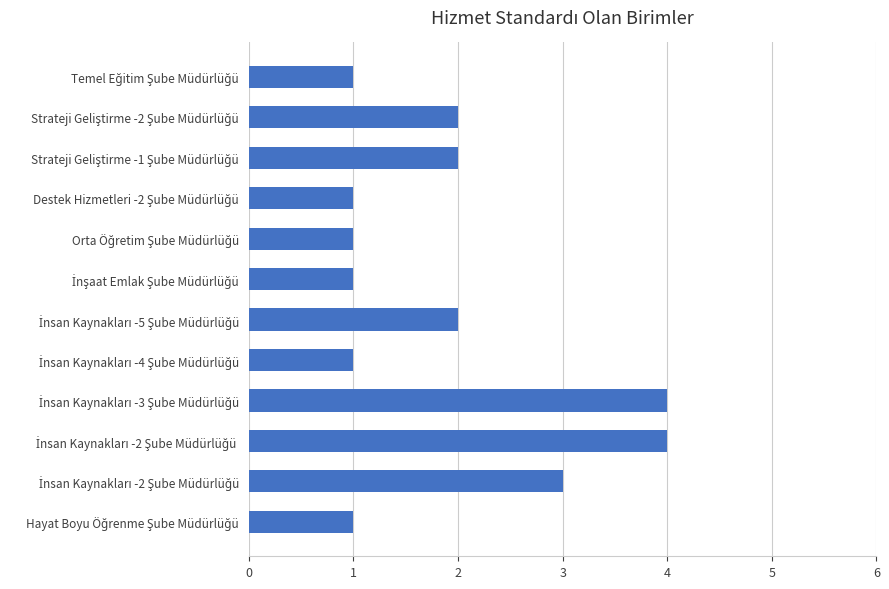

What is the difference between the second highest and second lowest values?

3